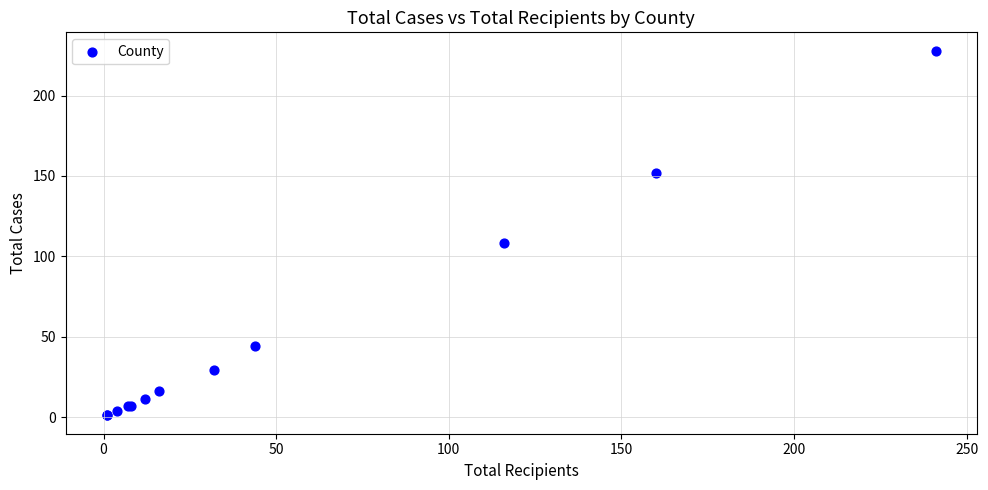

What Y value in the scatter plot is closest to 114?

108